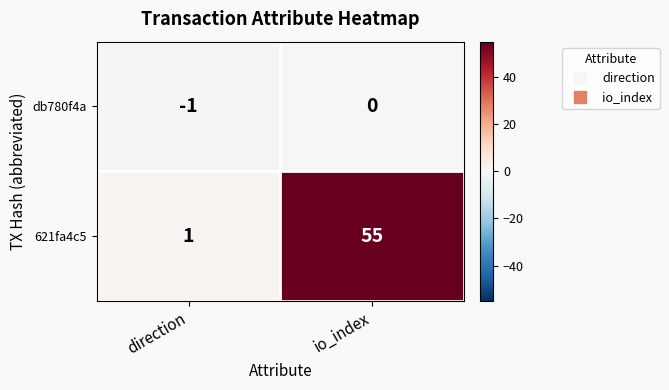

Which series has the largest total across all categories?

621fa4c5